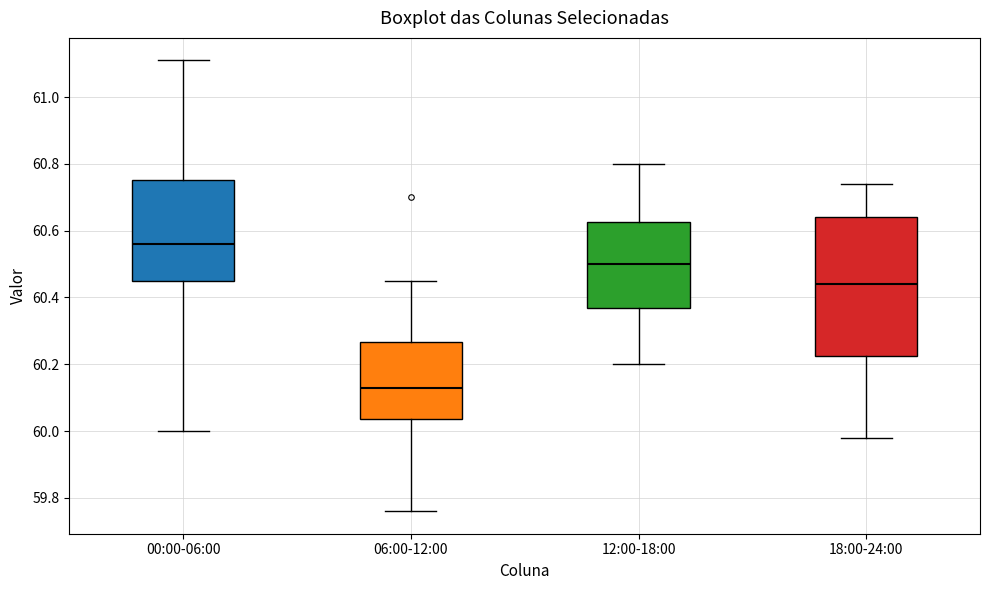

Which box's median line is the highest?

00:00-06:00